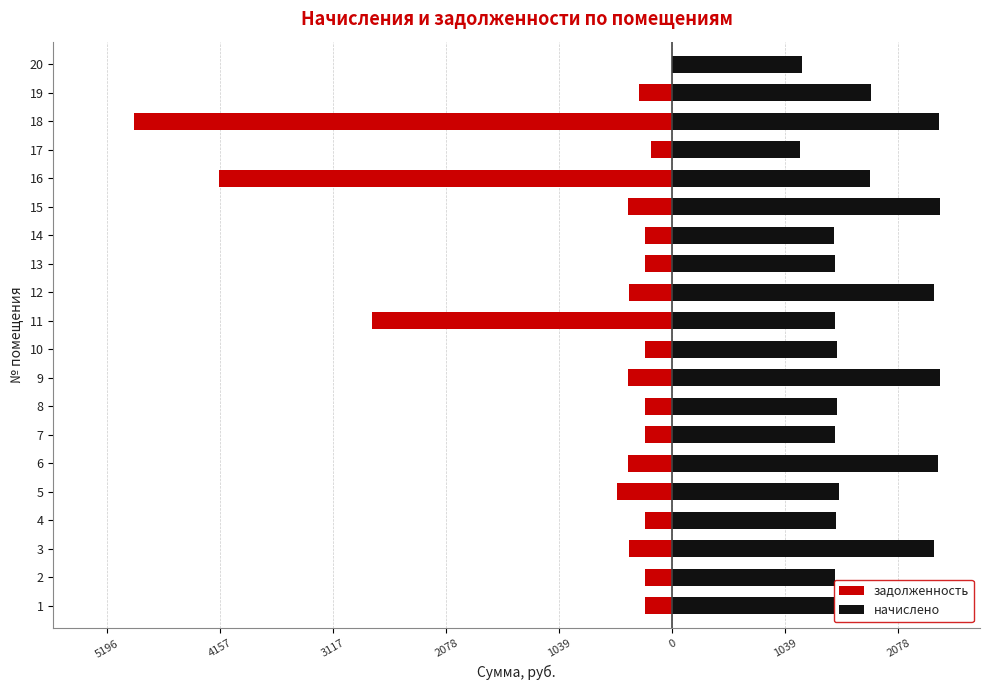

At 4, list the series in order from smallest to largest.

задолженность, начислено